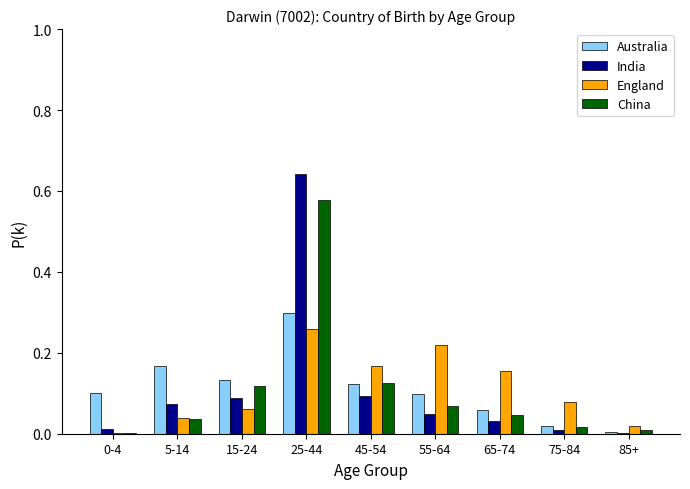

Between 5-14 and 55-64, which series saw the biggest shift?

England